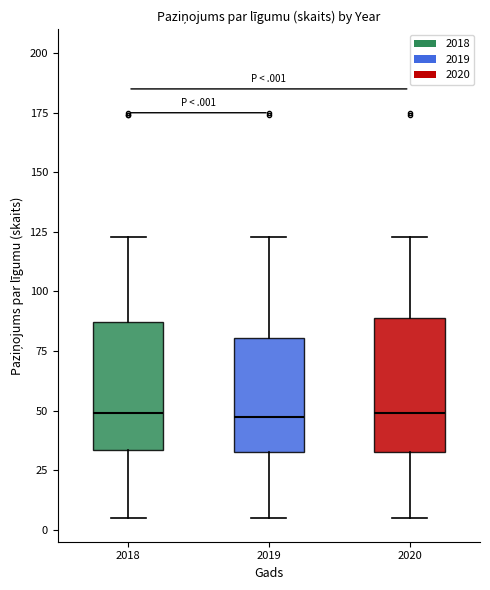

Reading left to right, read every box against the y-axis: the position of its median line, the range the box covers, and the ends of its whiskers. The values are not printed on the chart, so give them approximately, as read against the axis.

2018: median 50, box 35 to 85, whiskers 5 to 125
2019: median 50, box 35 to 80, whiskers 5 to 125
2020: median 50, box 35 to 90, whiskers 5 to 125